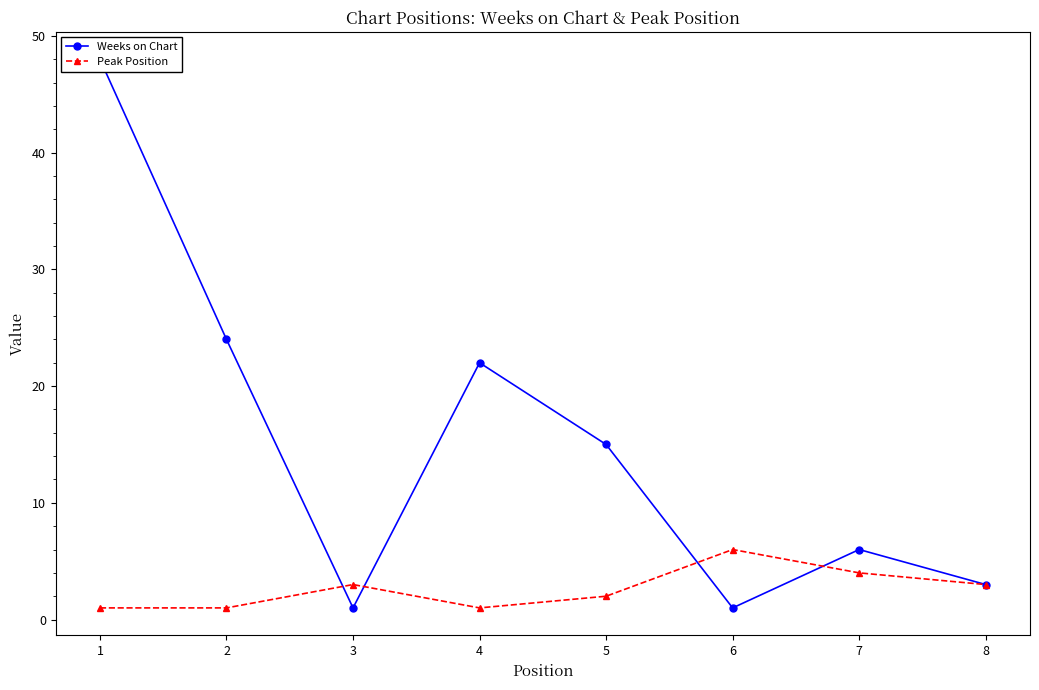

How many intersections are there between Peak Position and Weeks on Chart?

4